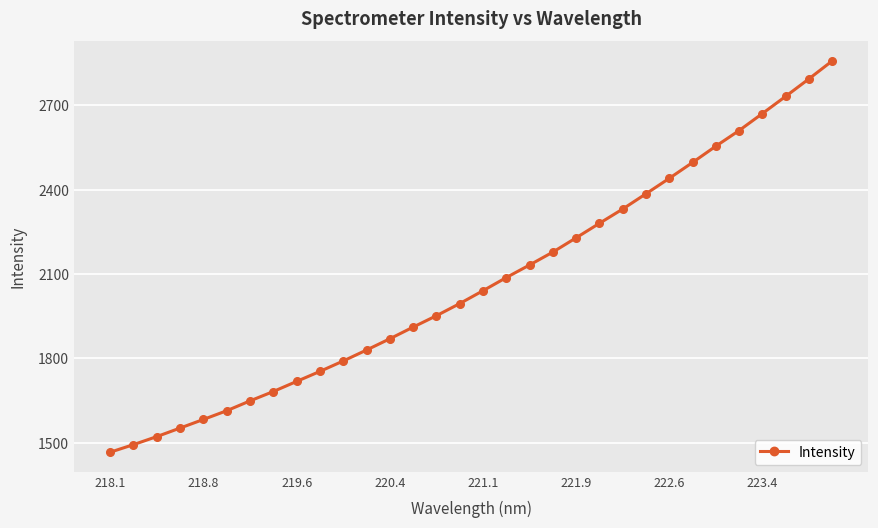

What is the minimum value shown in the chart?

1466.1